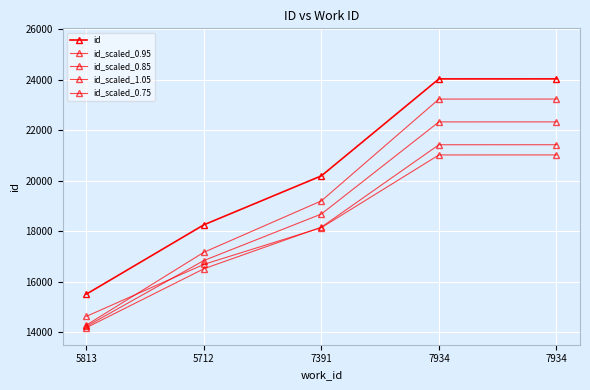

Where is id_scaled_0.75 nearest to the value 17831?

7391